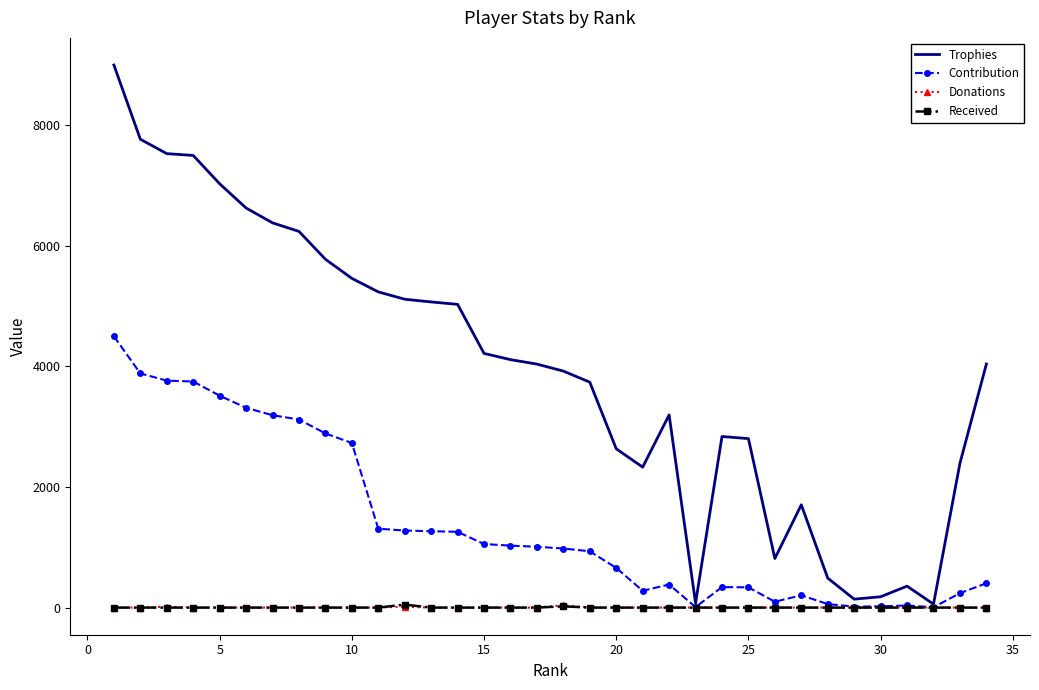

Which series has the widest spread of values?

Trophies